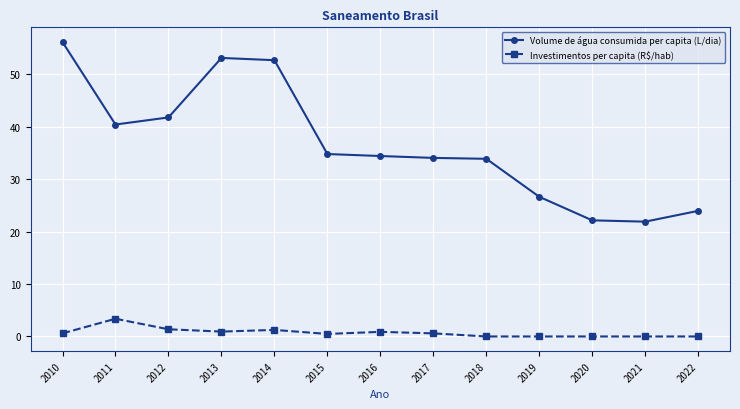

Which series has the widest spread of values?

Volume de água consumida per capita (L/dia)